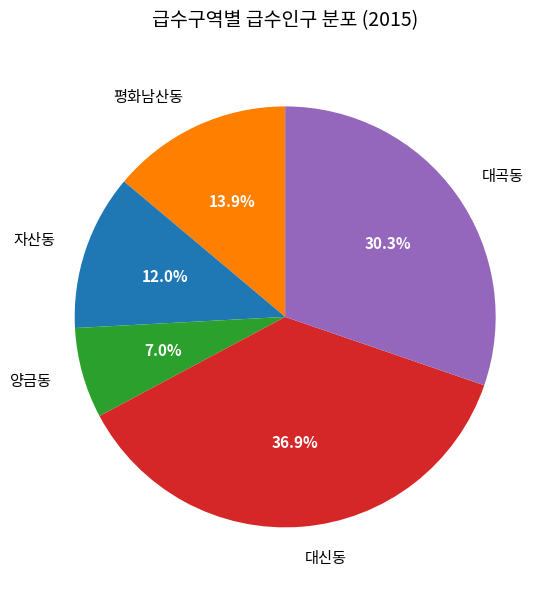

Between 대곡동 and 평화남산동, which is larger?

대곡동